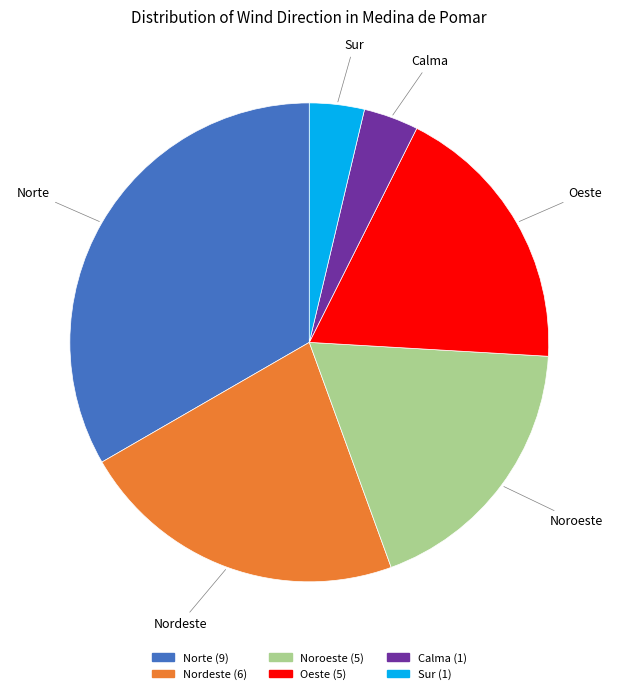

Which category has the biggest portion of the pie?

Norte